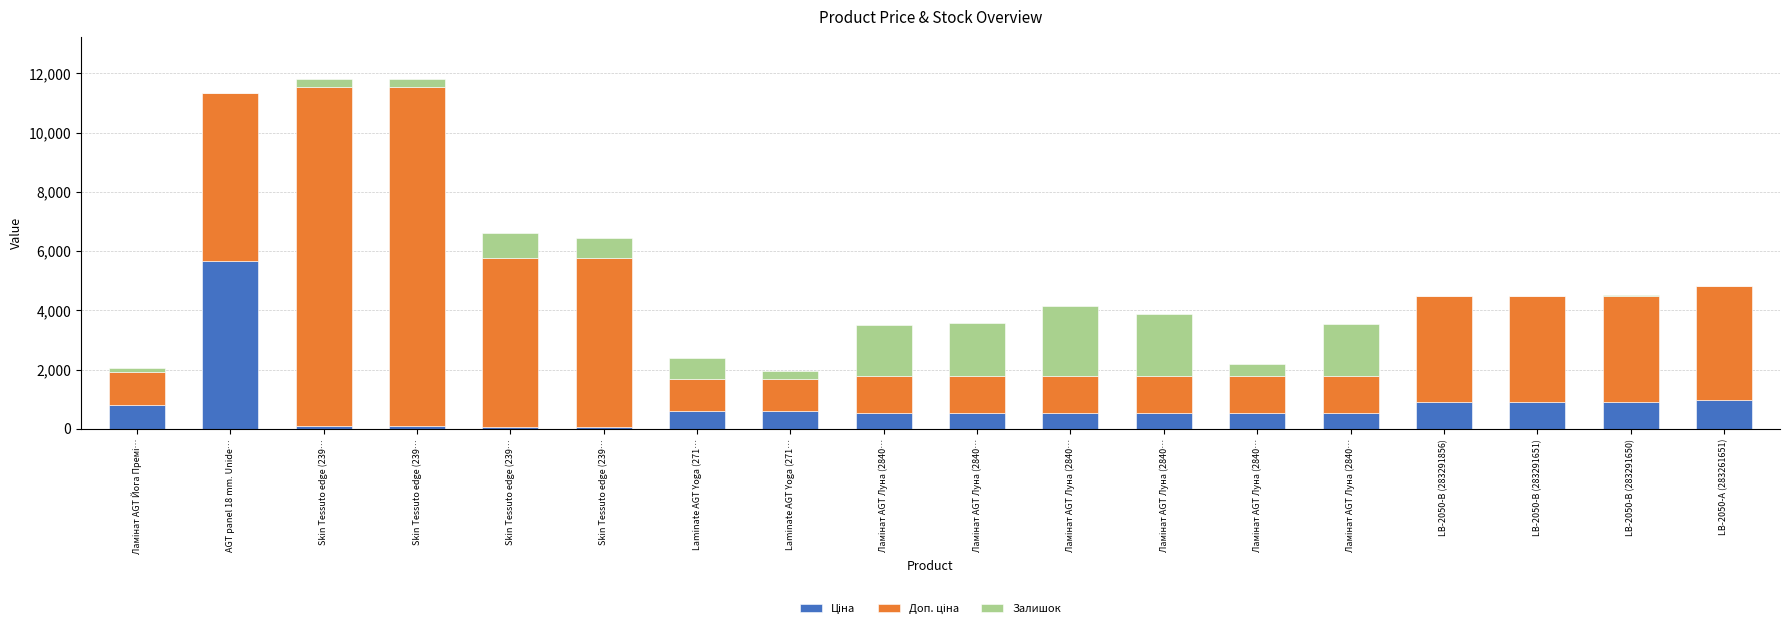

Are the bars horizontal?

No